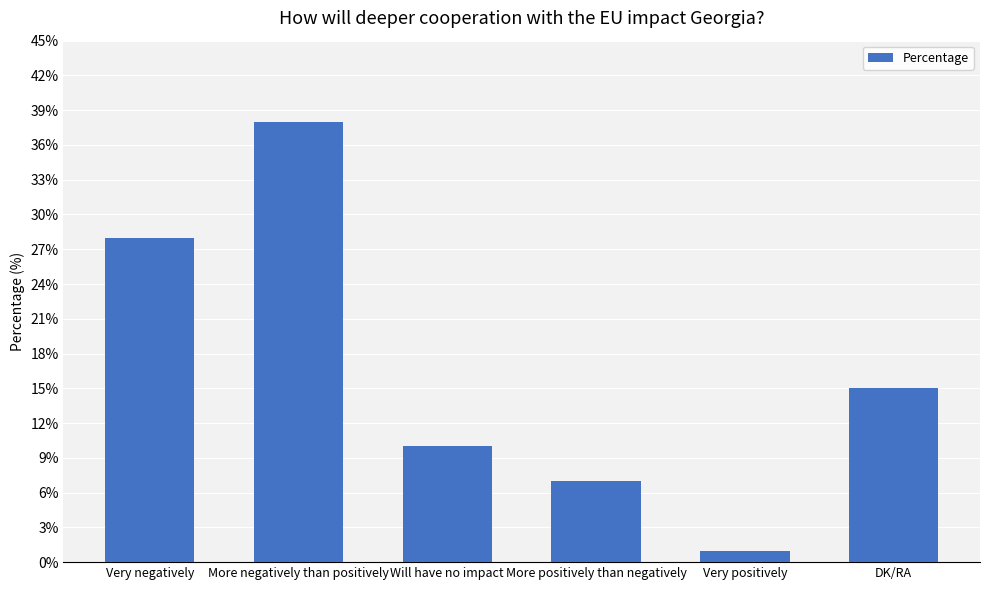

Read the value at More positively than negatively, to the nearest 10.

10